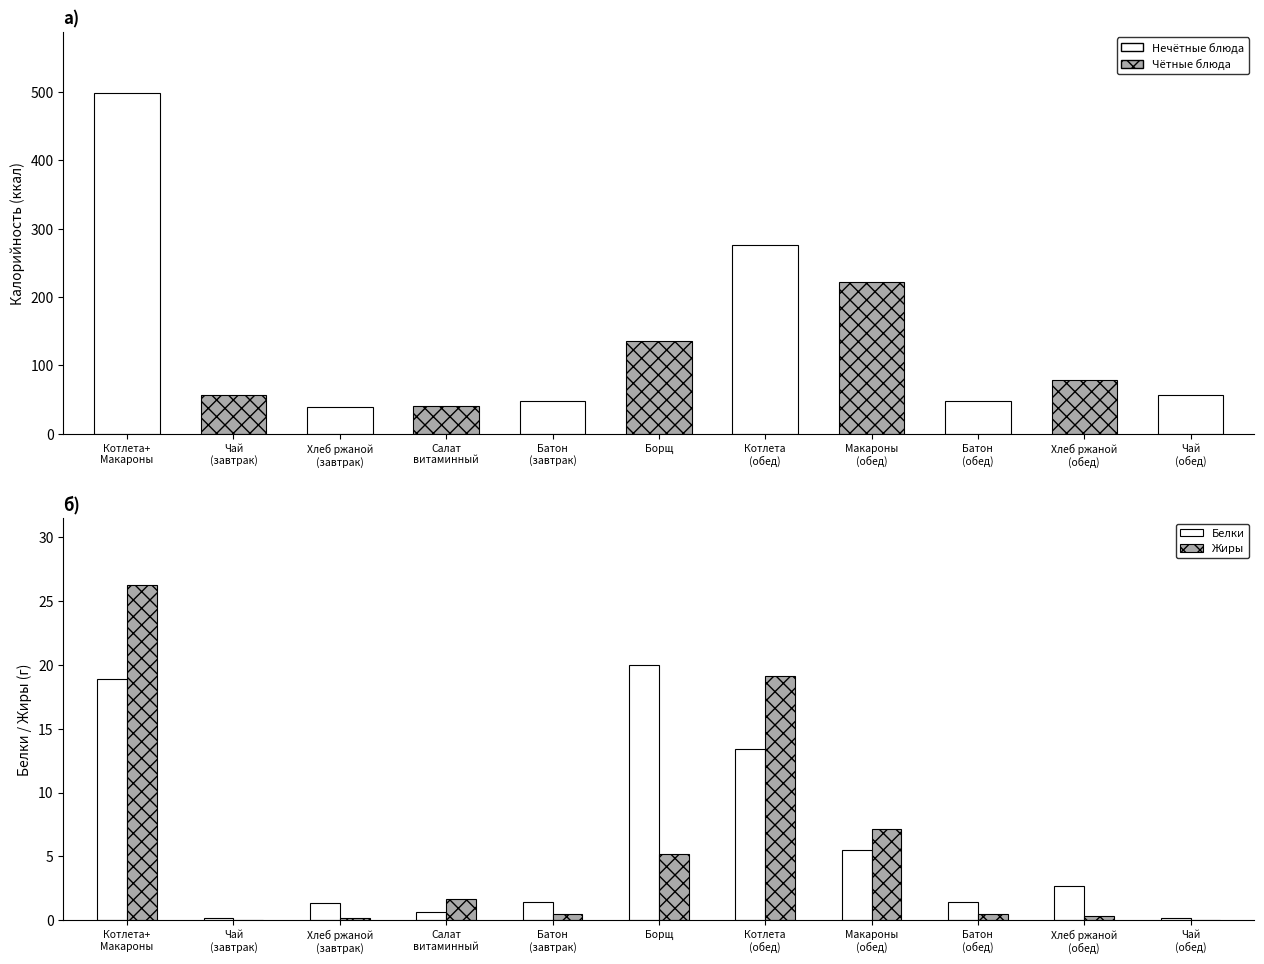

How many categories are shown in the chart?

11